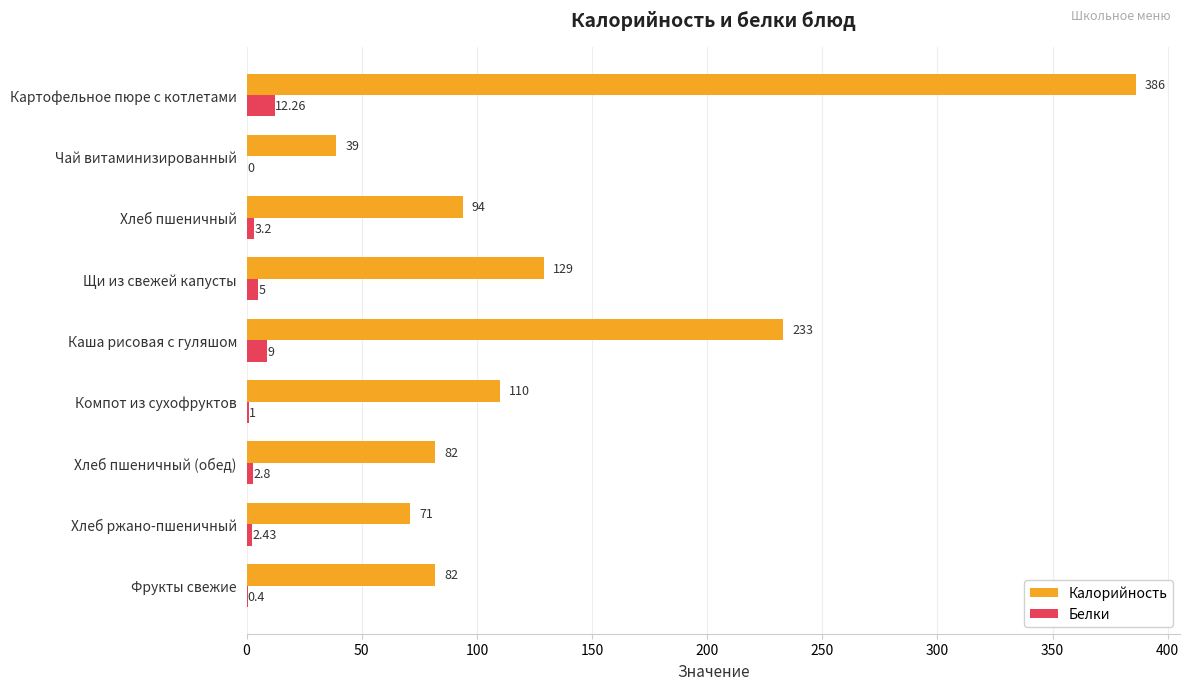

Count the number of categories in the chart.

9